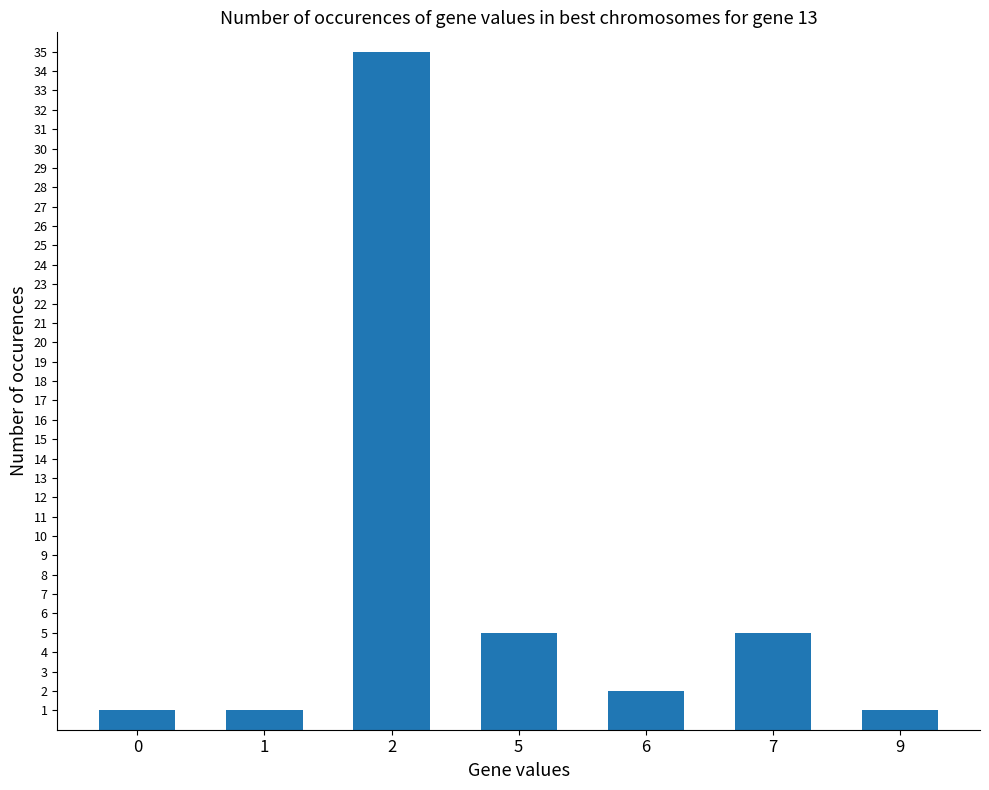

Reading right to left, list all the values displayed in this chart.

9=1	7=5	6=2	5=5	2=35	1=1	0=1